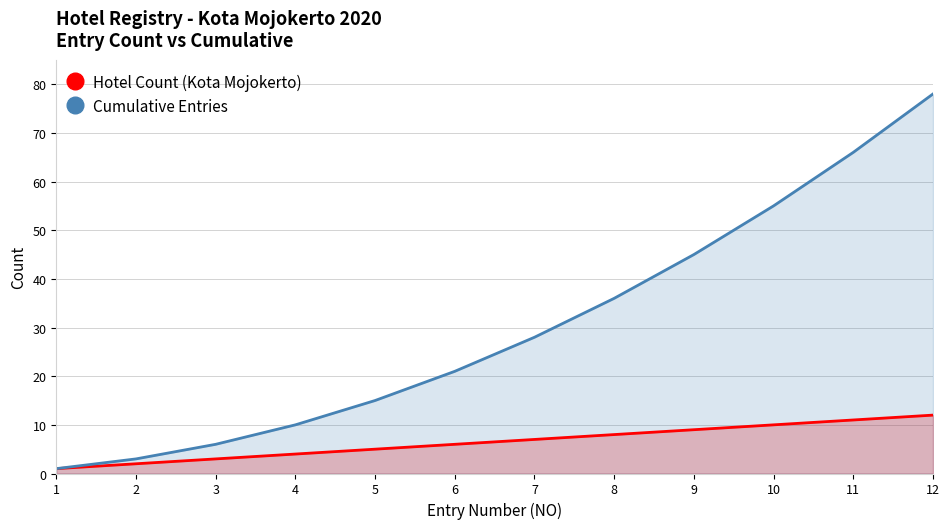

Reading left to right, transcribe all the data shown in this chart.

Hotel Count (Kota Mojokerto): 1	2	3	4	5	6	7	8	9	10	11	12
Cumulative Entries: 1	3	6	10	15	21	28	36	45	55	66	78